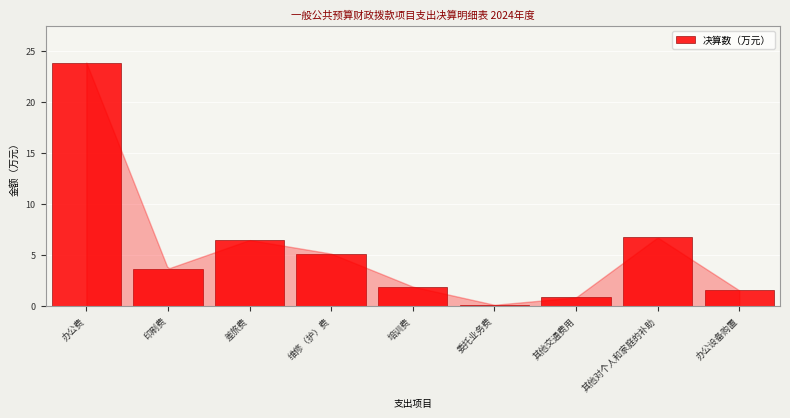

Reading left to right, list all the values displayed in this chart.

办公费=23.9	印刷费=3.7	差旅费=6.5	维修（护）费=5.2	培训费=1.9	委托业务费=0.1	其他交通费用=0.9	其他对个人和家庭的补助=6.7	办公设备购置=1.6